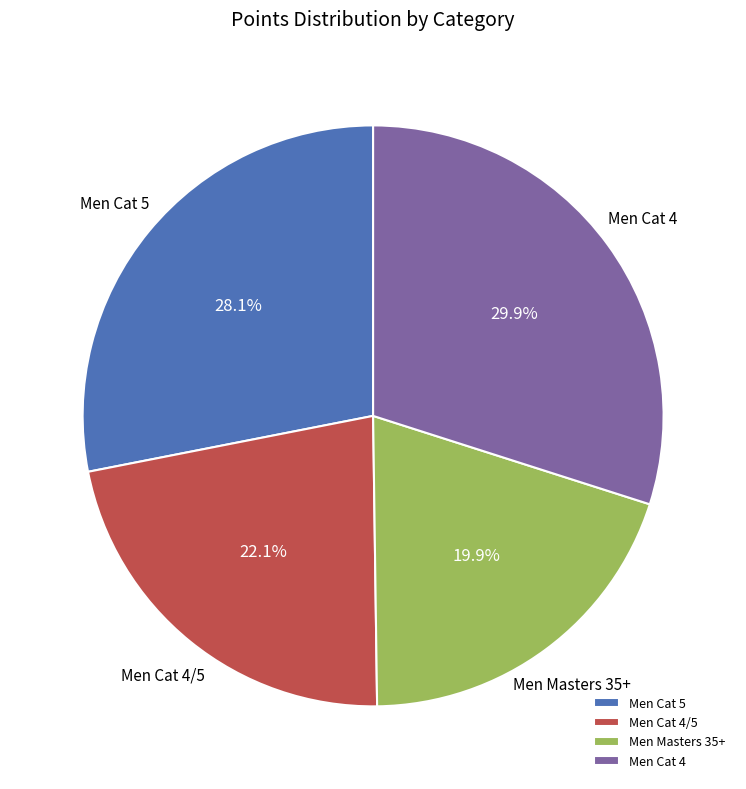

Which category has the biggest portion of the pie?

Men Cat 4